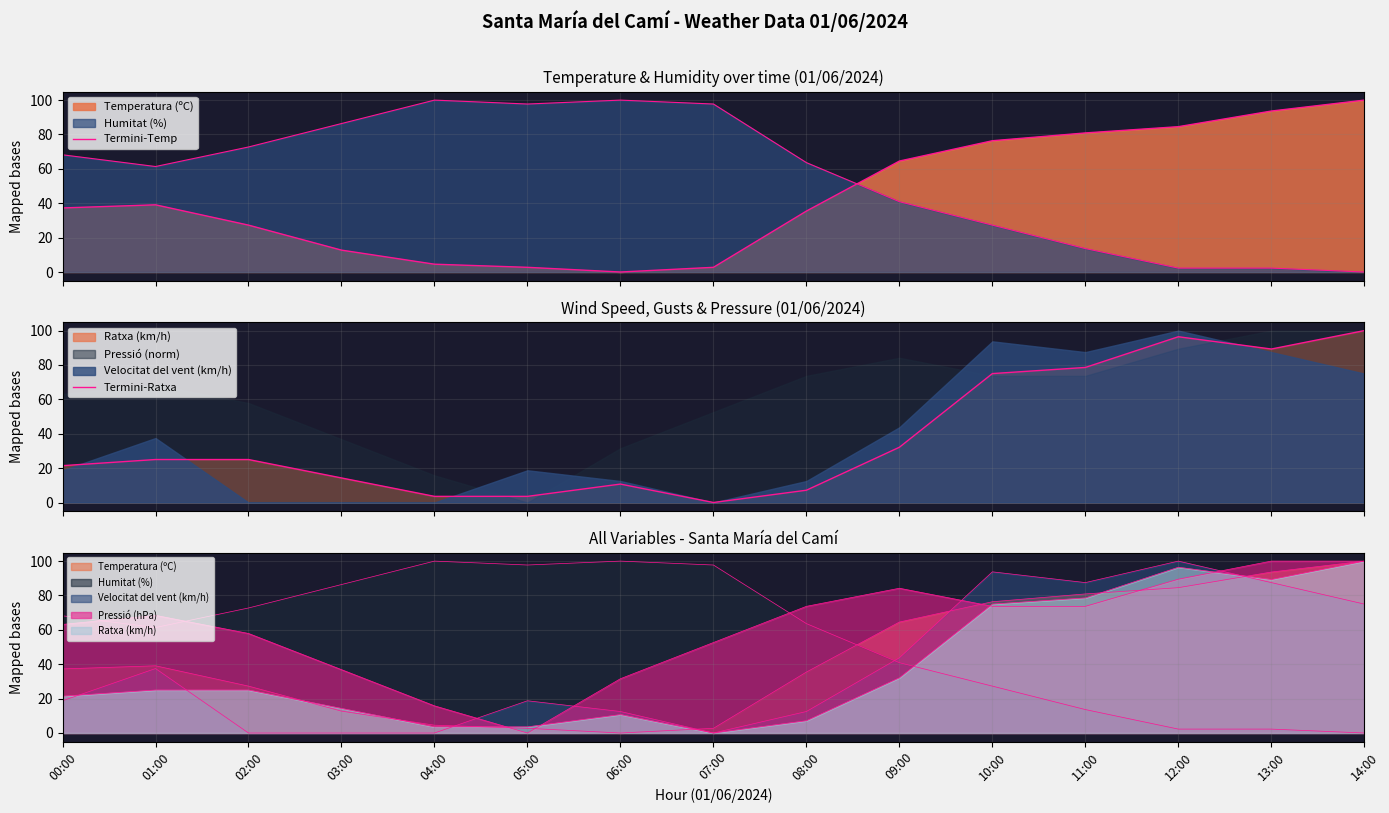

At which category does Termini-Ratxa reach its first local peak?

06:00